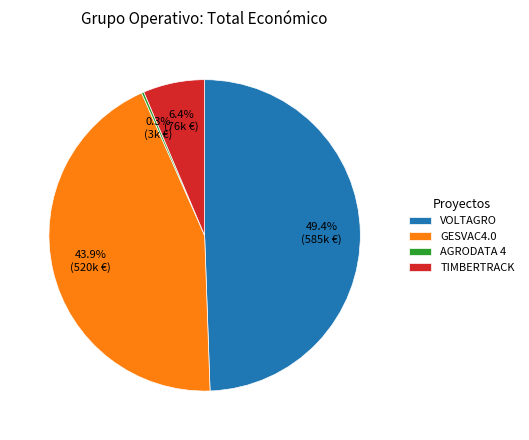

What is the largest slice in the pie chart?

VOLTAGRO